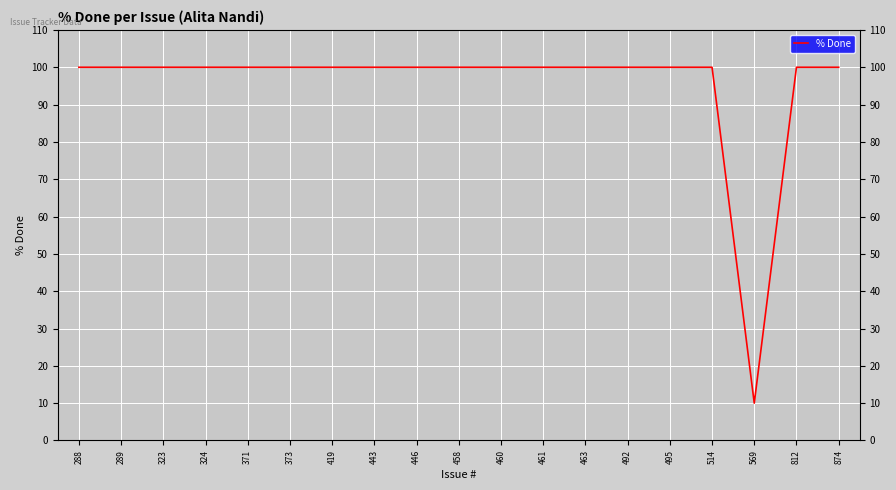

What is the difference between the maximum and minimum values?

90